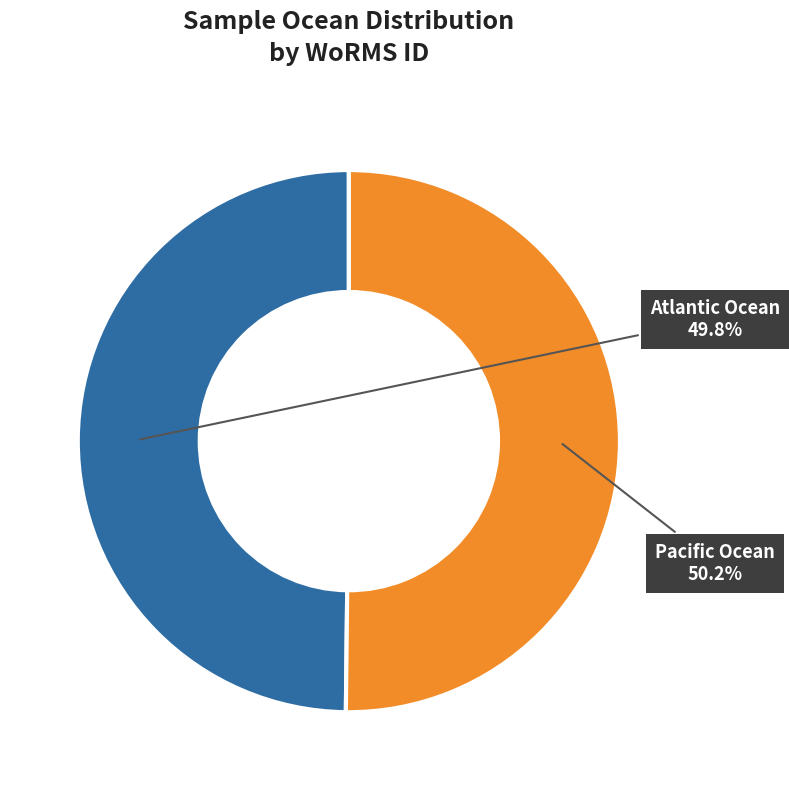

How many segments does this pie chart have?

2